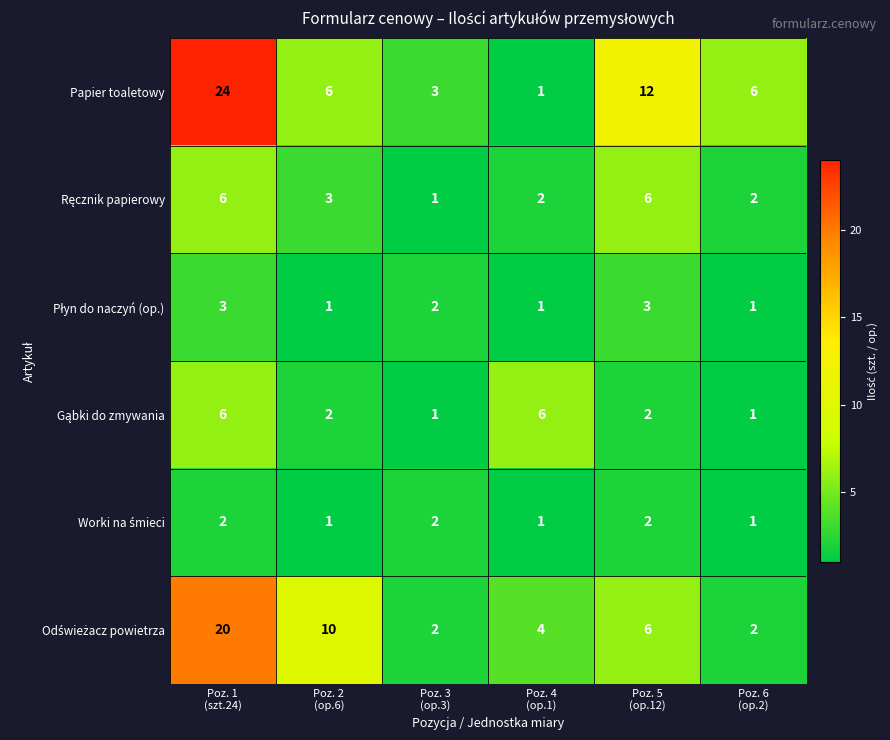

At which category is the sum across all series the highest?

Poz. 1
(szt.24)